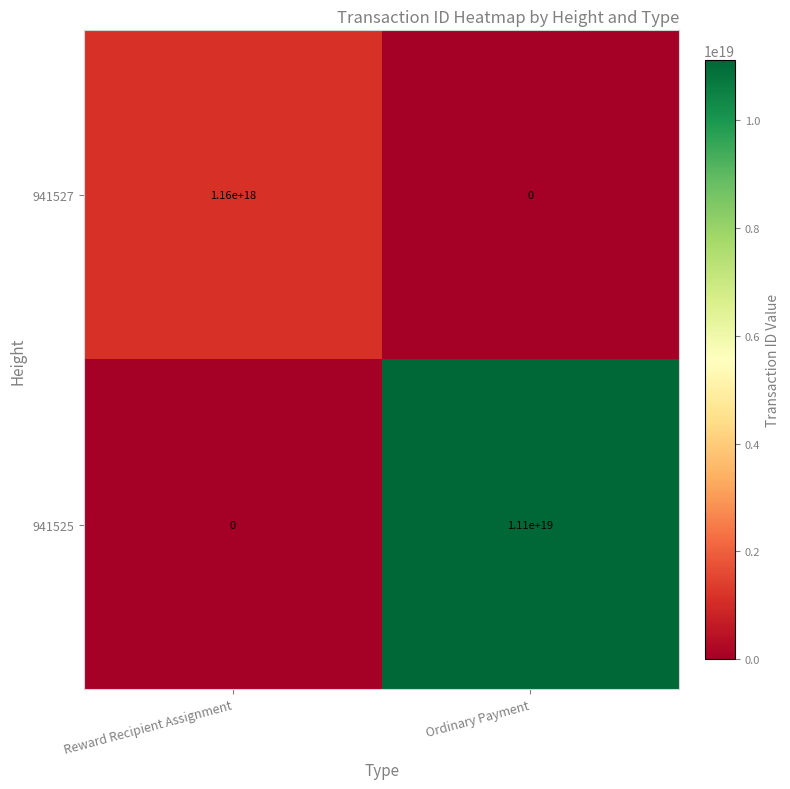

Which series has the largest total across all categories?

941525